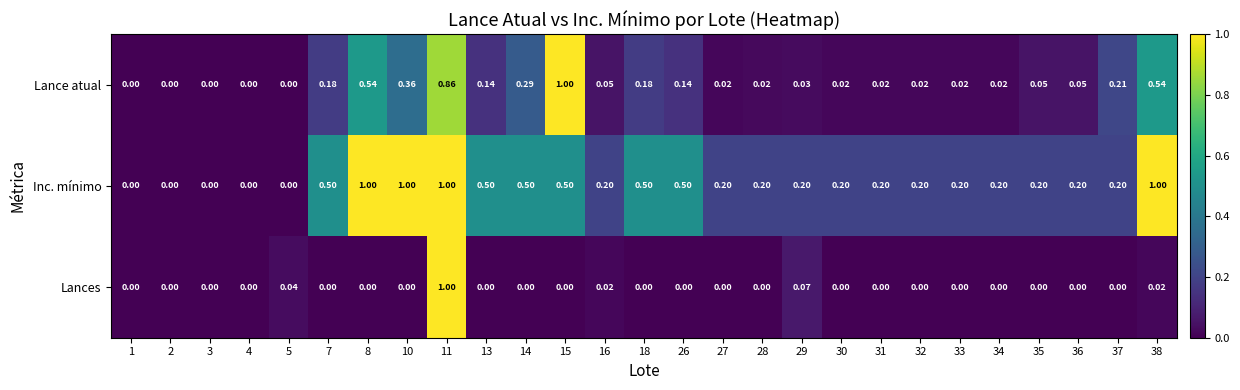

Which series has the largest total across all categories?

Inc. mínimo